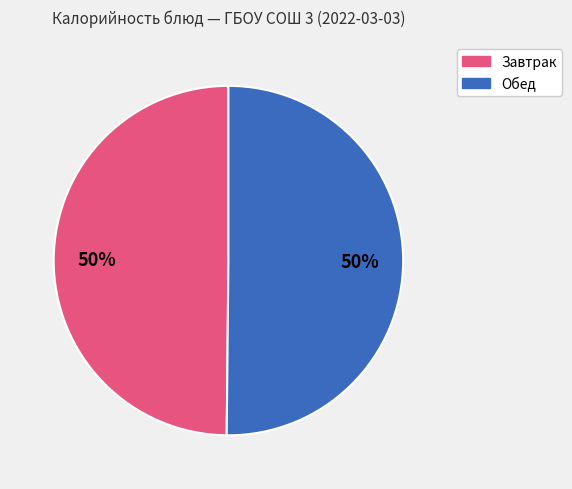

To the nearest percent, what is the average slice percentage?

50%